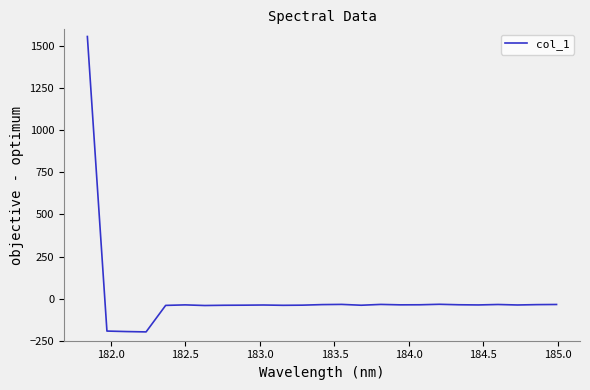

What is the difference between the maximum and minimum values?

1755.0